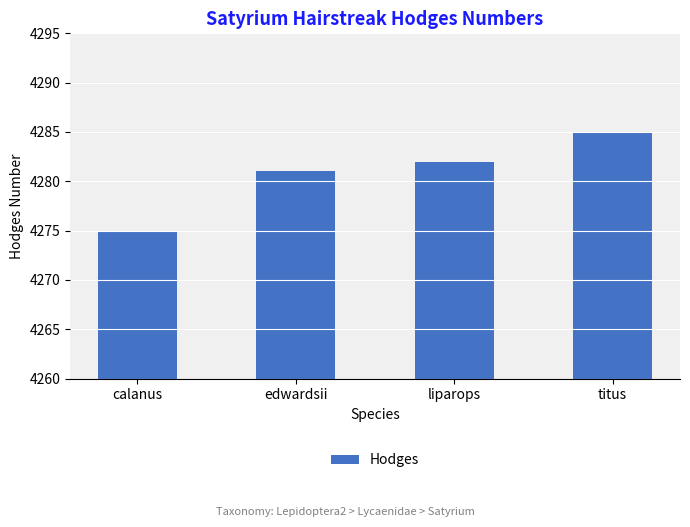

What is the change in value from edwardsii to liparops?

+1